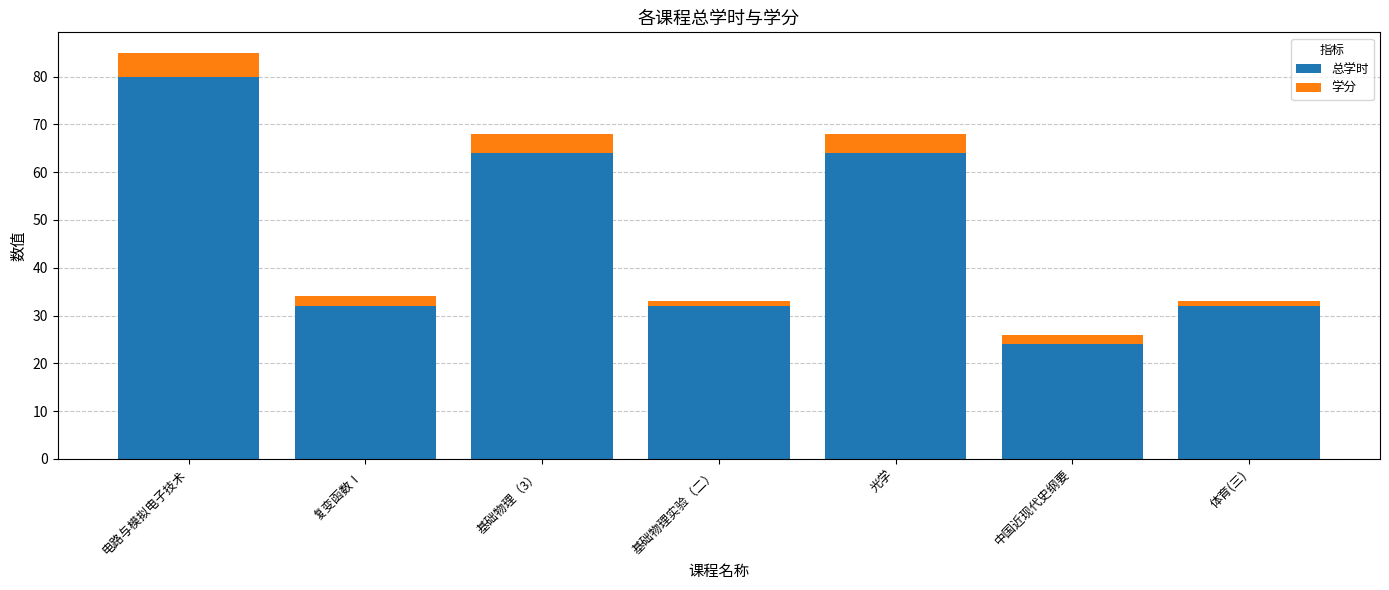

Reading left to right, transcribe the values for 总学时.

电路与模拟电子技术=80	复变函数Ⅰ=32	基础物理（3）=64	基础物理实验（二）=32	光学=64	中国近现代史纲要=24	体育(三)=32